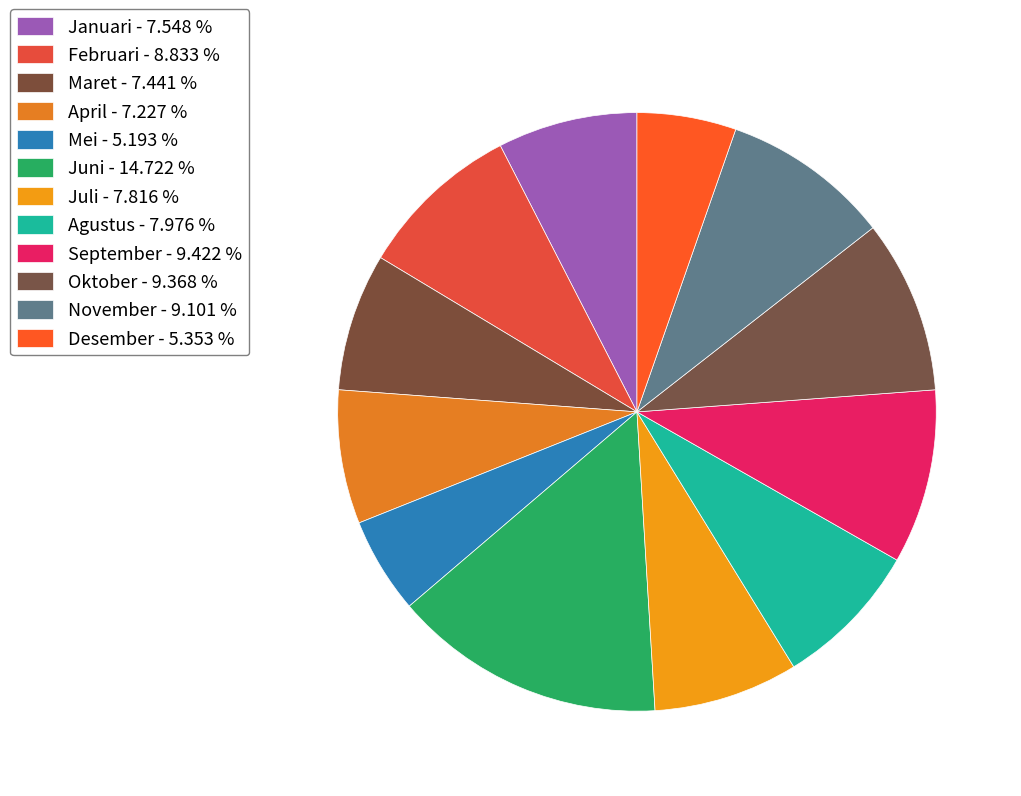

How many segments does this pie chart have?

12